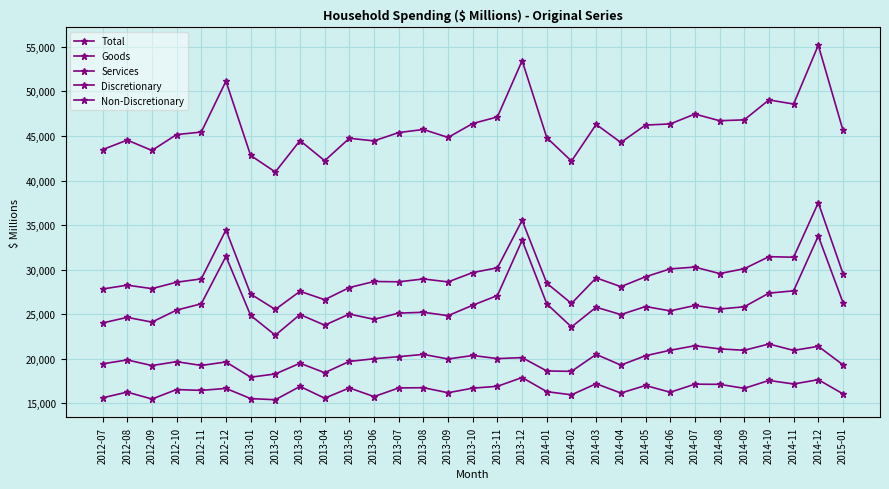

How many lines are shown in the chart?

5